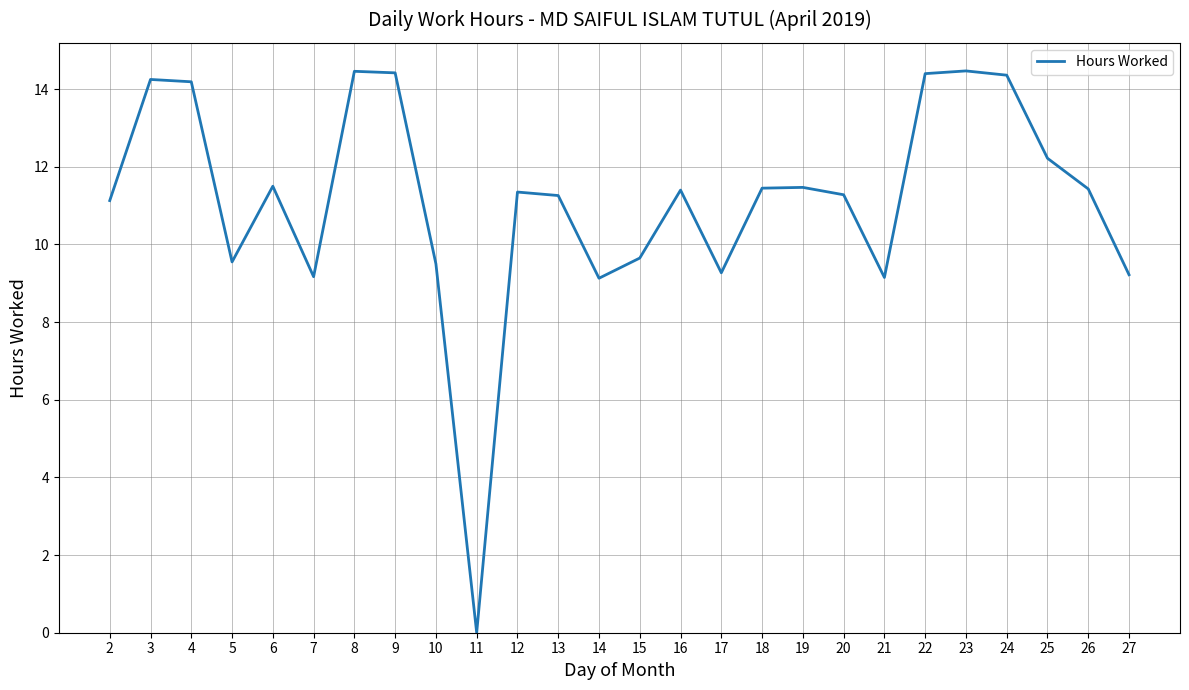

What value does the data have at 14?

9.1